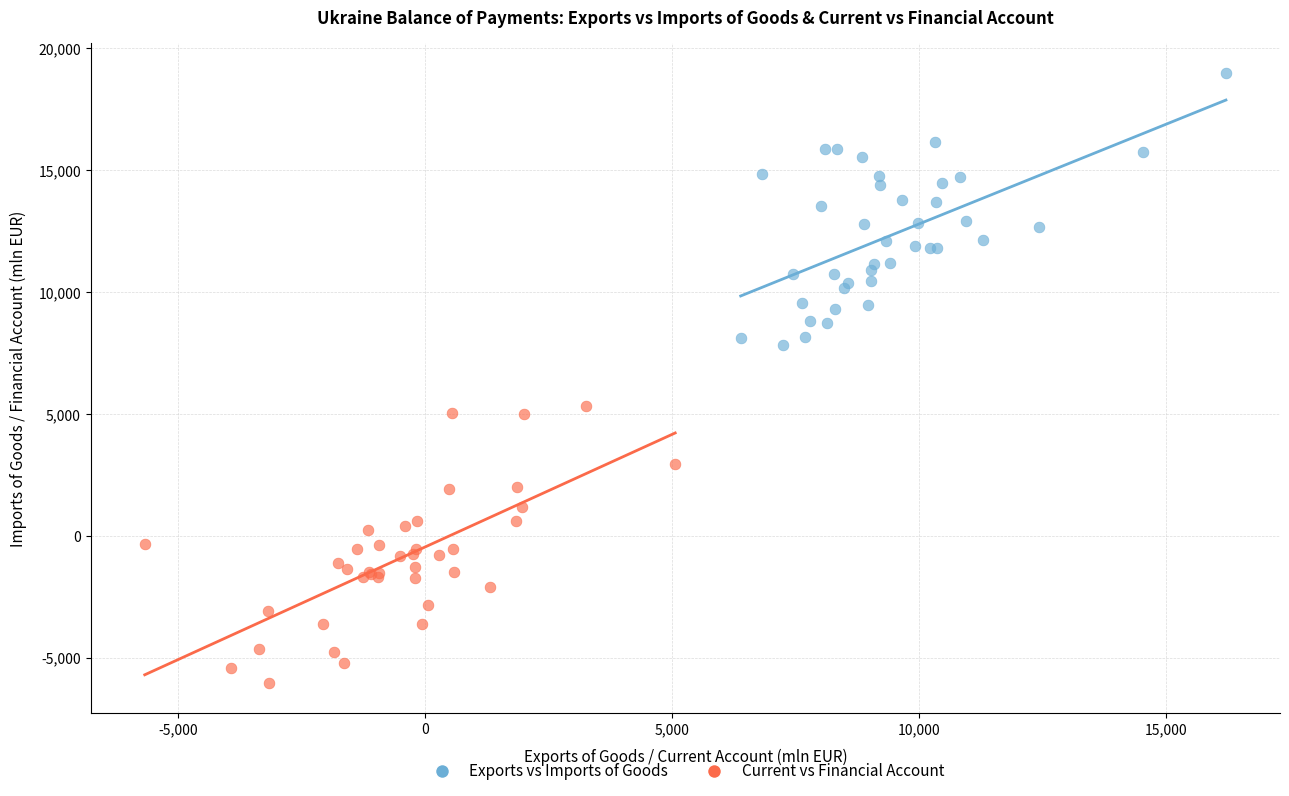

Which series contains the lowest Y value?

Current vs Financial Account